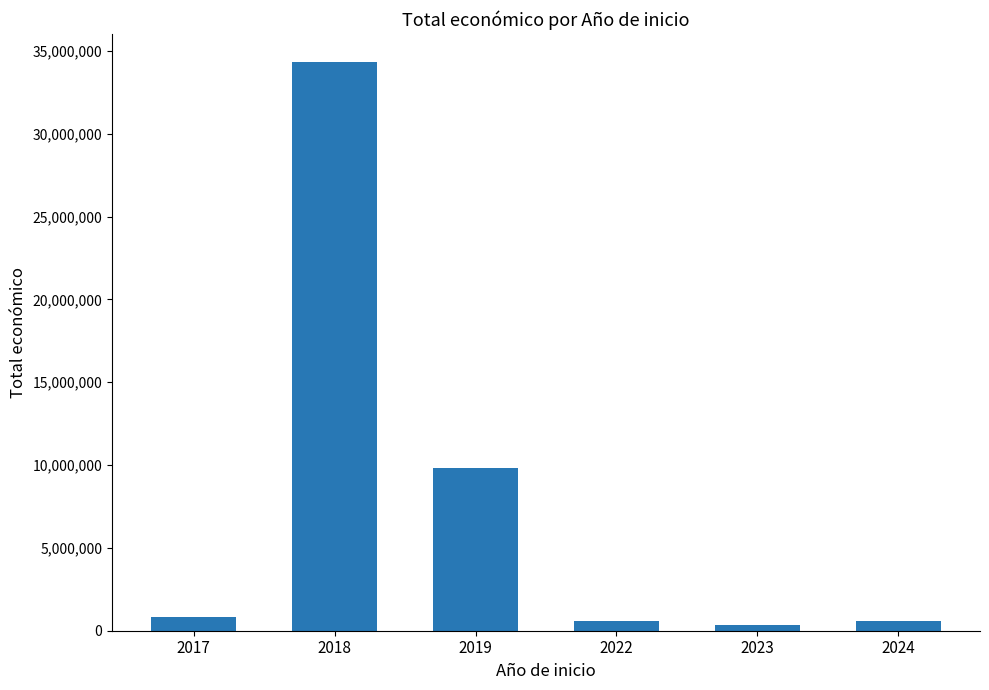

Approximately how many times larger is the value at 2022 compared to 2024?

1.0